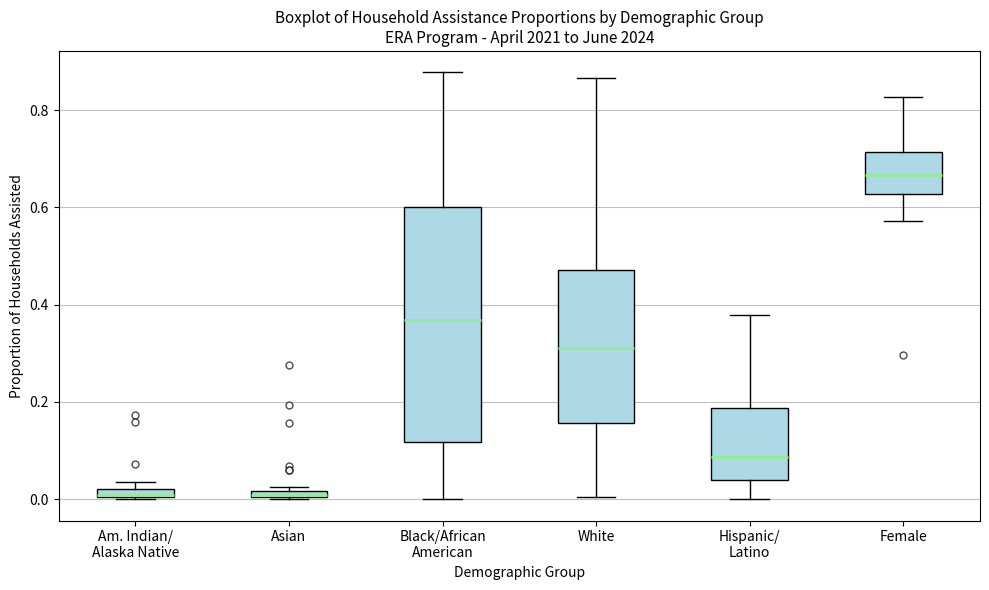

Where does the lower whisker of the box for Hispanic/ Latino end on the y-axis? The values are not printed on the chart, so give them approximately, as read against the axis.

0.00